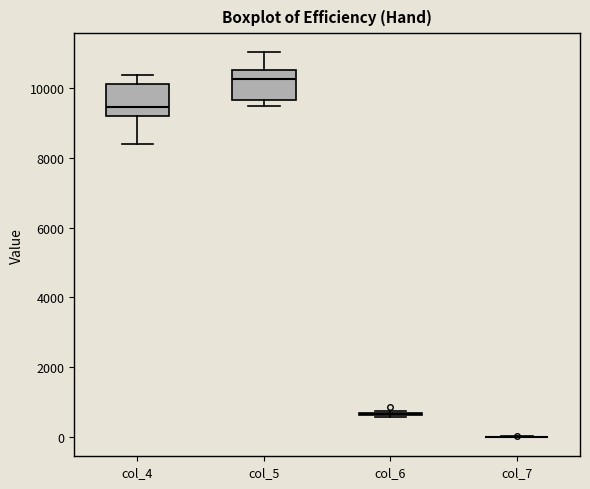

Reading left to right, transcribe this box plot: for each box, give where its median line is, the range the box spans, and where its two whiskers end, as read against the y-axis. The values are not printed on the chart, so give them approximately, as read against the axis.

col_4: median 9400, box 9200 to 10200, whiskers 8400 to 10400
col_5: median 10200, box 9600 to 10400, whiskers 9400 to 11000
col_6: box collapsed to a line at 600, whiskers 600 to 800
col_7: box collapsed to a line at 0, whiskers 0 to 0